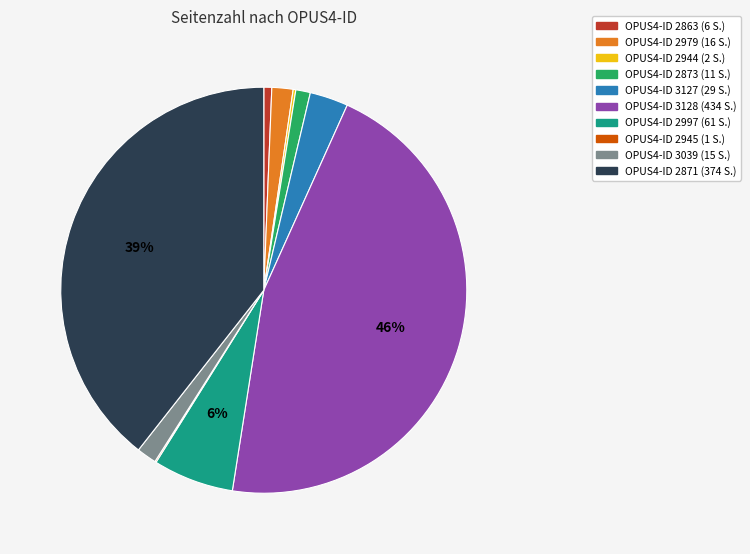

Is there a majority slice in this chart?

No